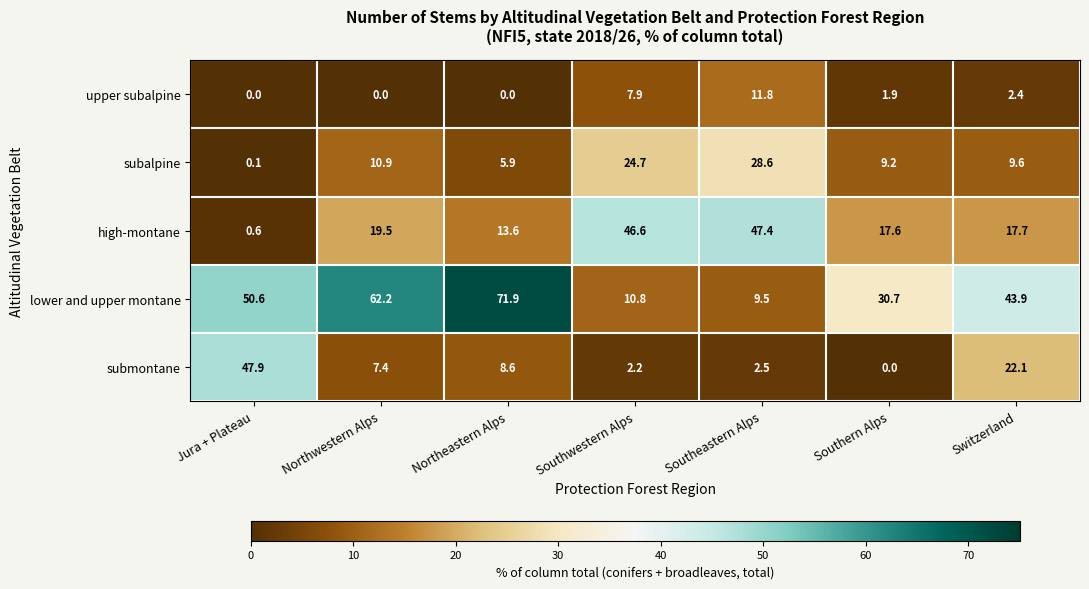

How many series are shown in this chart?

5